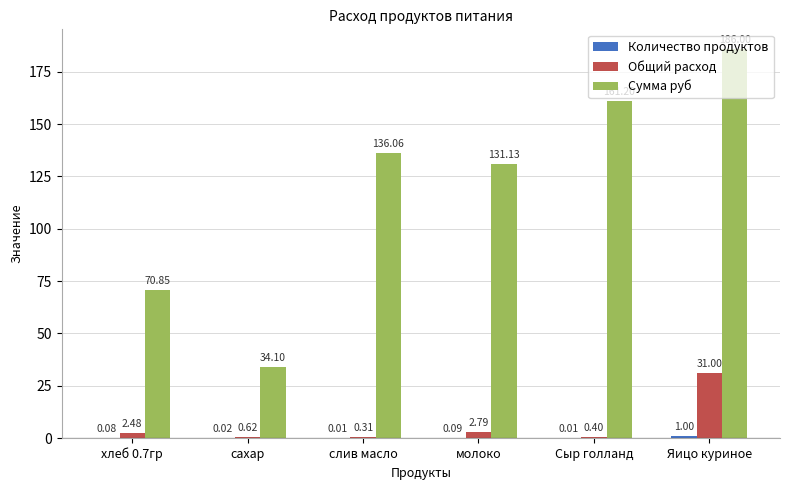

What is the total value across all series at слив масло?

136.4